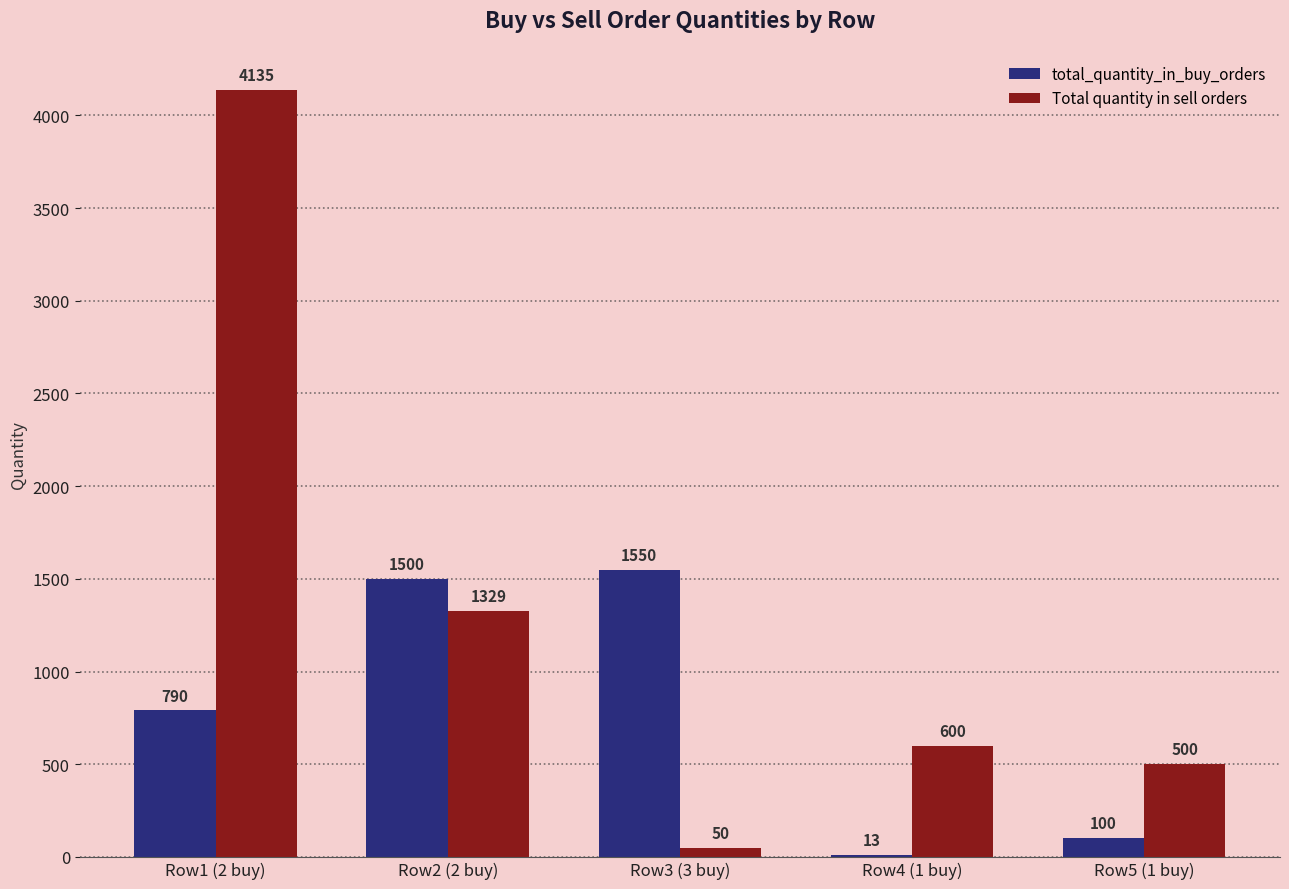

What is the spread (max minus min) of values at Row5 (1 buy)?

400